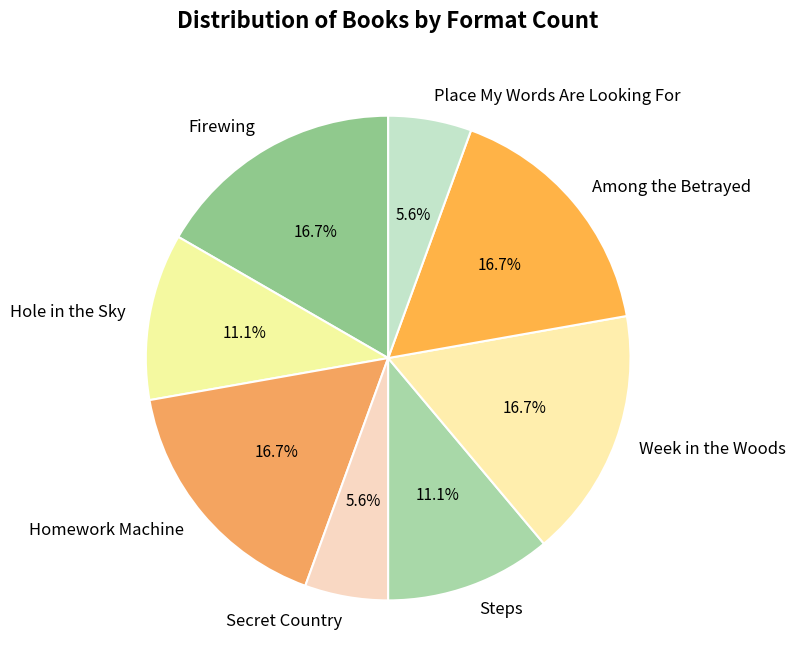

To the nearest percent, what percentage of the pie is Among the Betrayed?

17%